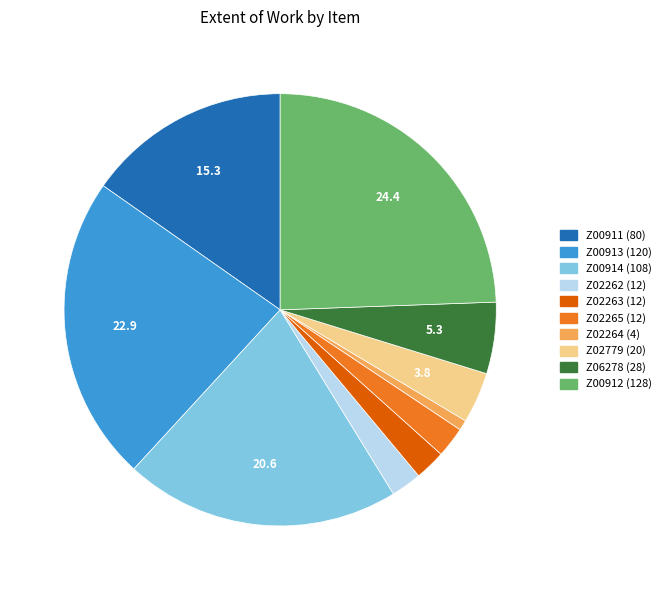

Does Z06278 represent more than half of the total?

No